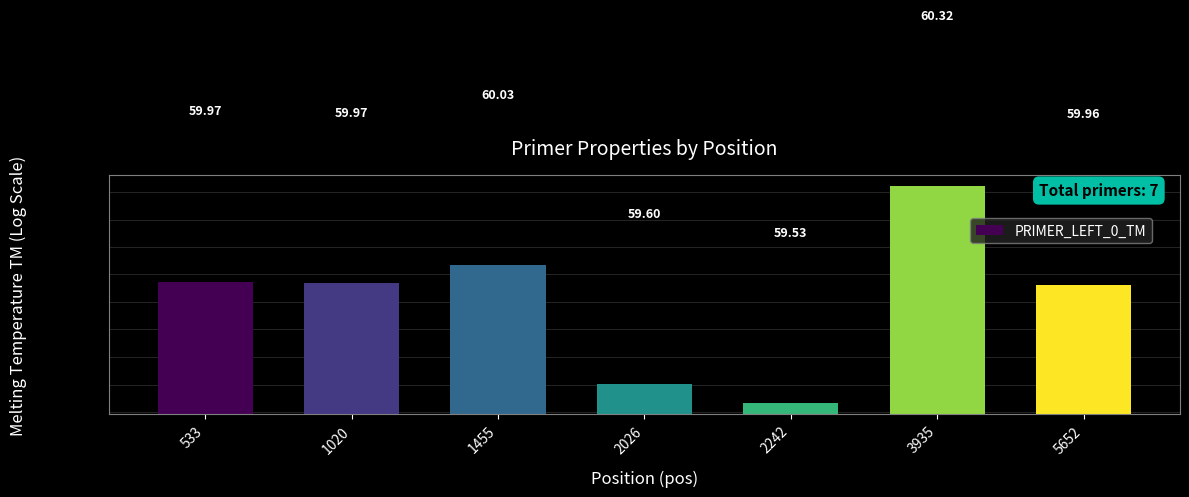

What is the greatest value displayed?

60.3